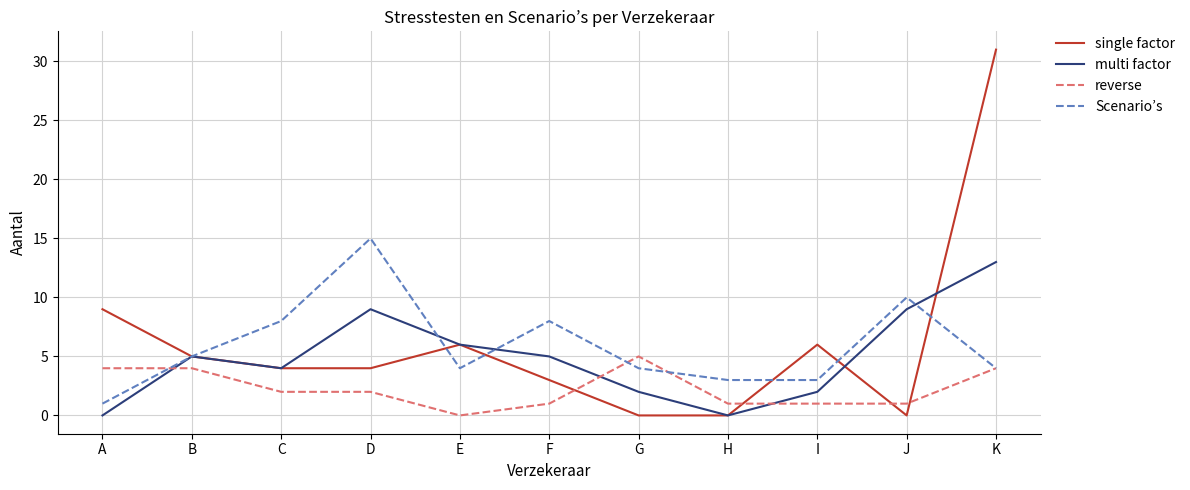

List the series in order of their peak value, highest first.

single factor, Scenario’s, multi factor, reverse